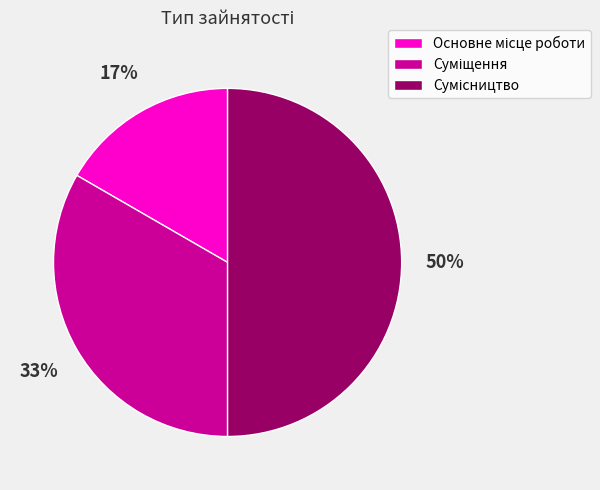

To the nearest percent, what is the average slice percentage?

33%